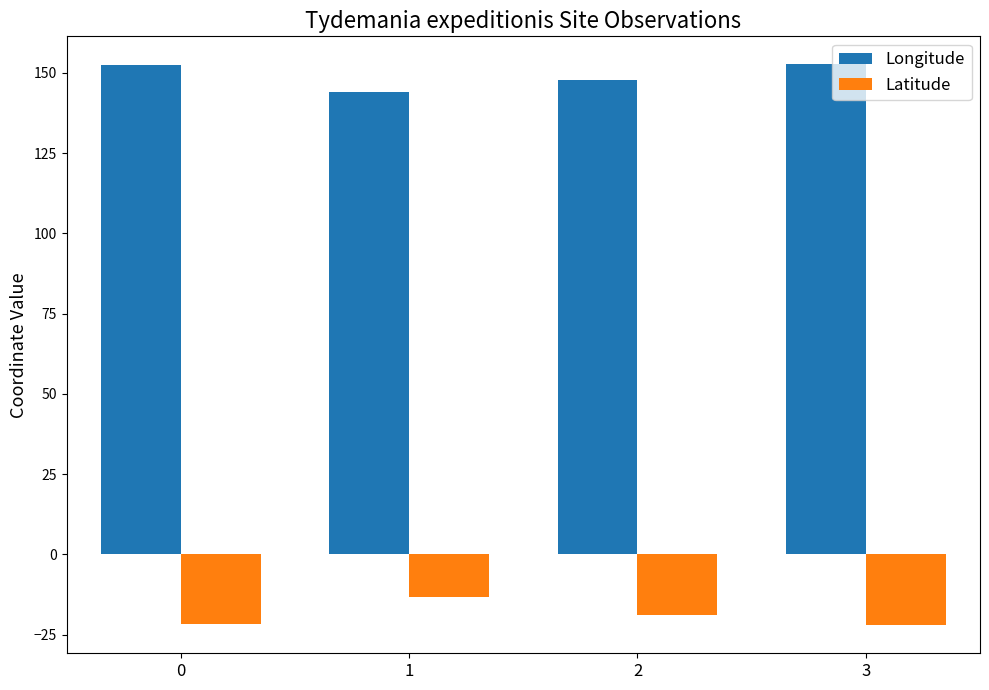

What is the difference between the maximum and second lowest values in the Longitude series?

4.7